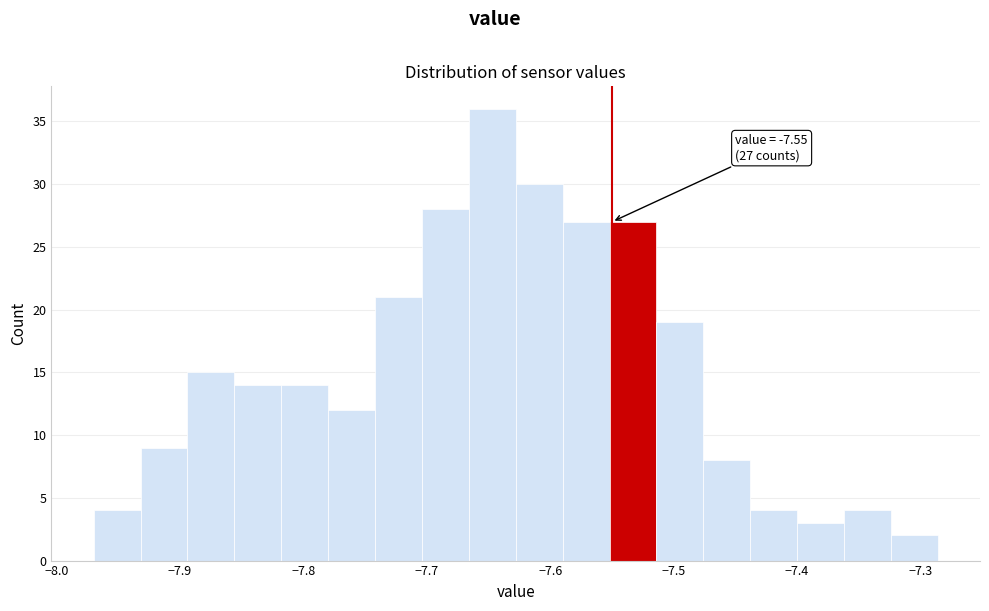

Read against the x-axis, roughly where is the centre of the tallest bar?

-7.65